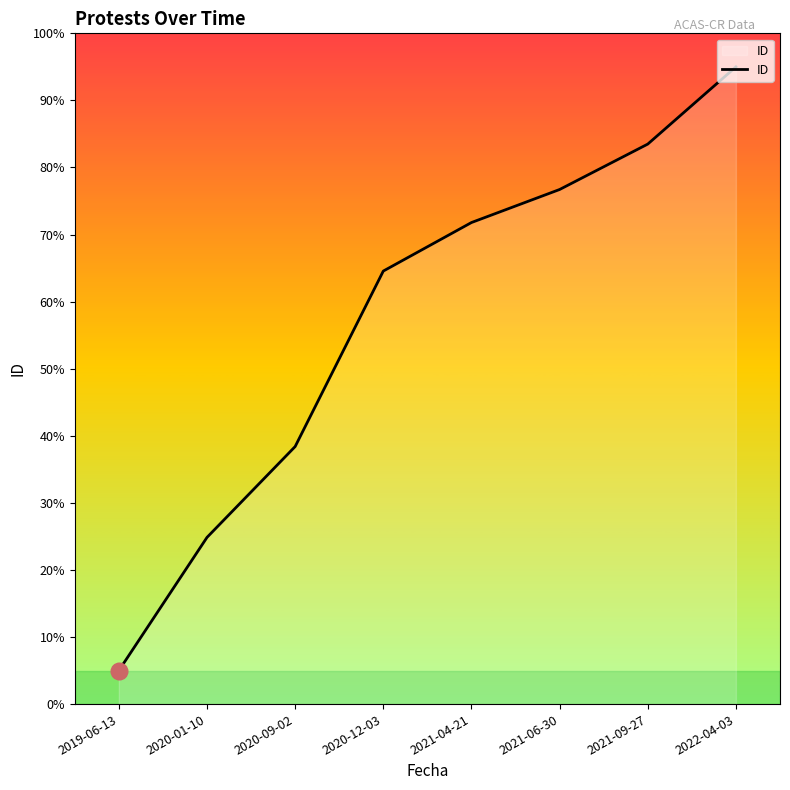

What is the average value?

57.5